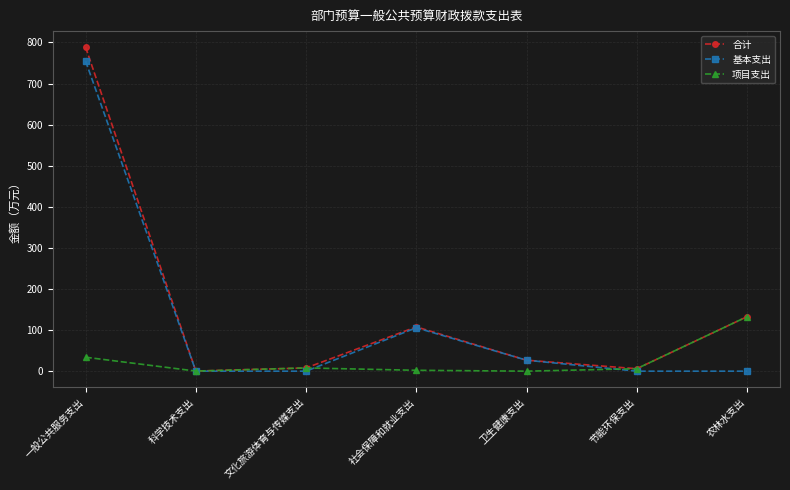

List the series in order of their overall mean, lowest first.

项目支出, 基本支出, 合计